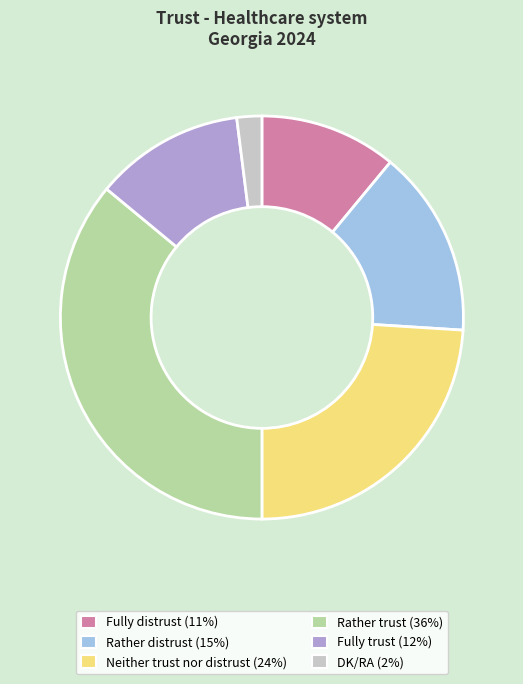

Does Rather distrust represent more than half of the total?

No